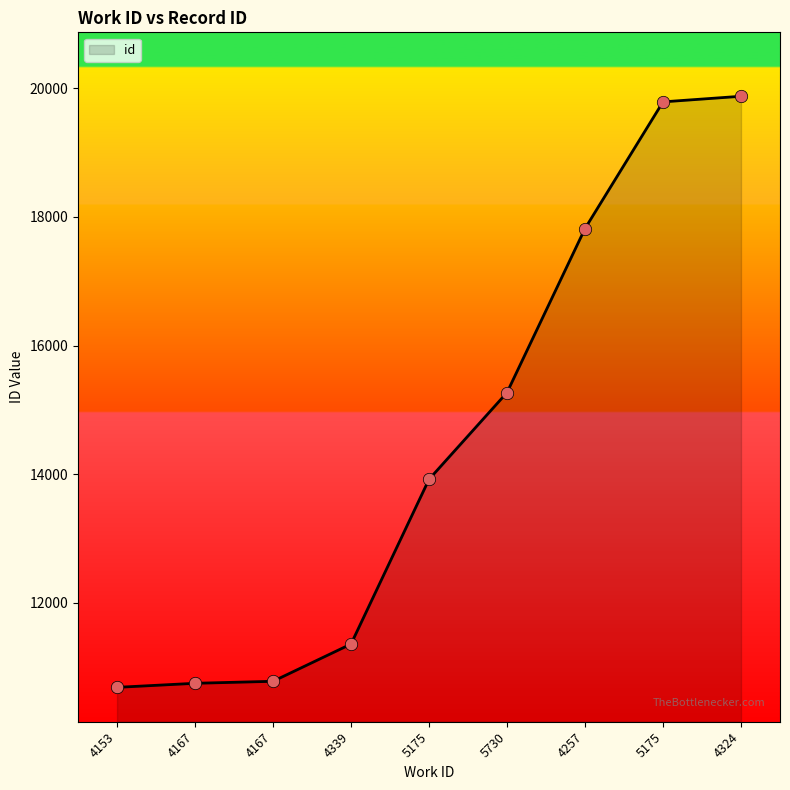

What is the ratio of the value at 4257 to the value at 5175?

0.9